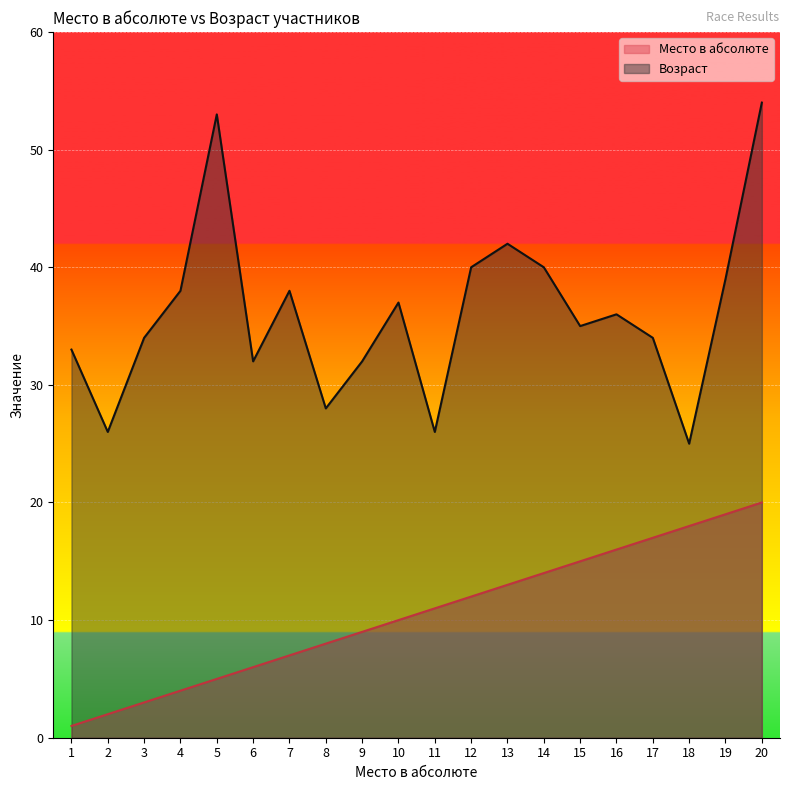

True or false: Возраст and Место в абсолюте intersect in this chart.

False